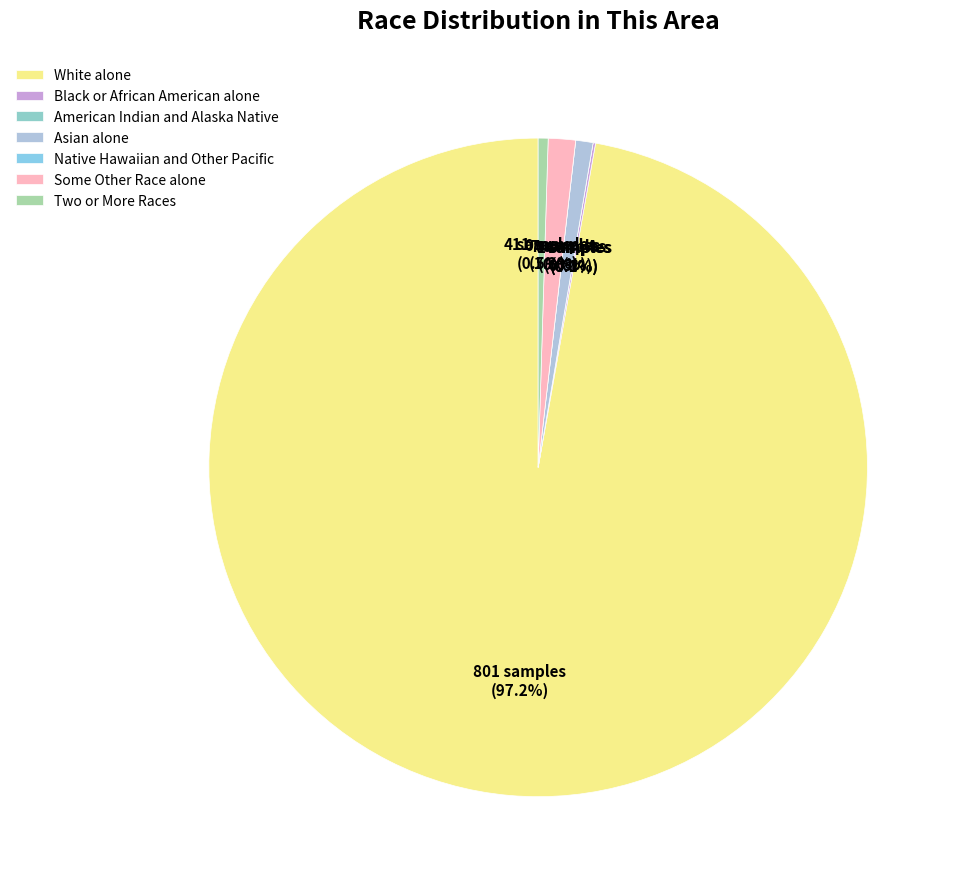

Is there any slice that represents more than half of the pie?

Yes